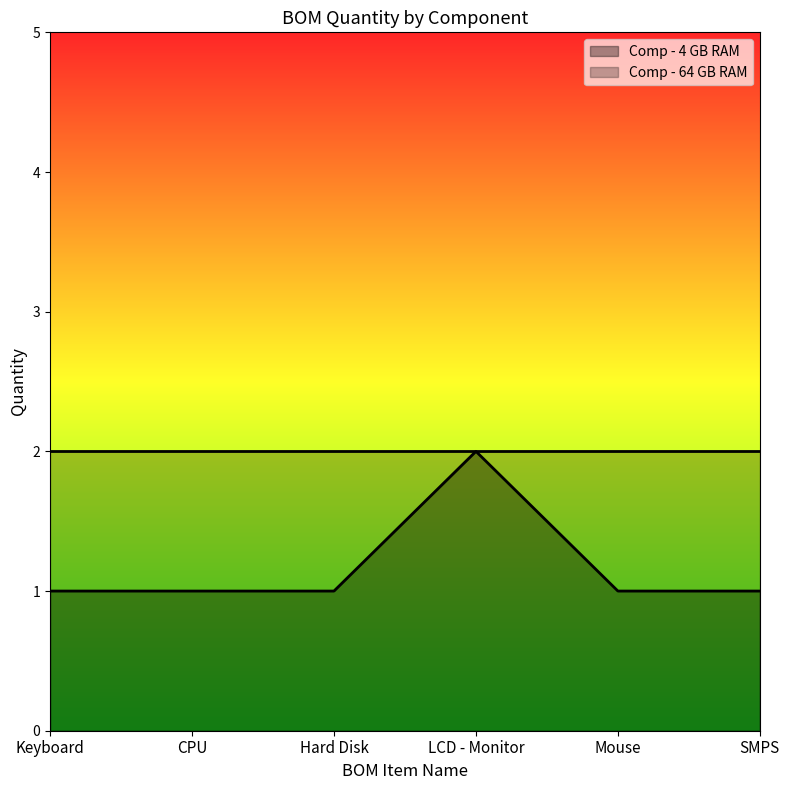

True or false: there are more than 2 points higher than both neighbors.

False